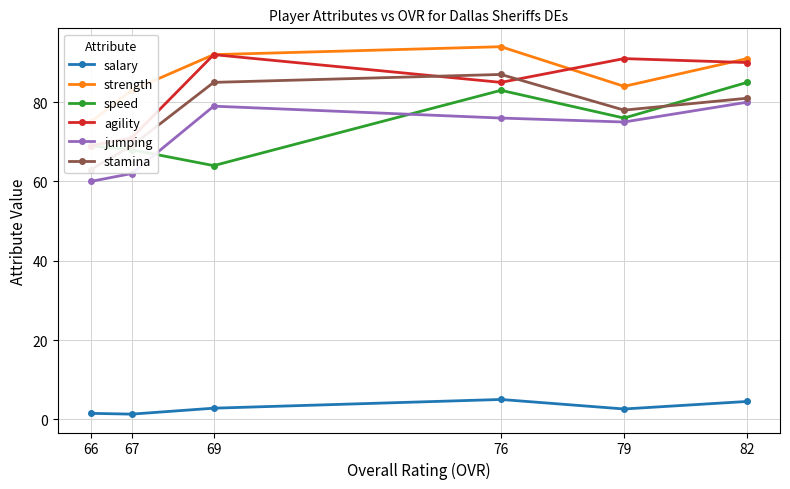

What is the difference between the maximum and minimum values in the stamina series?

24.0